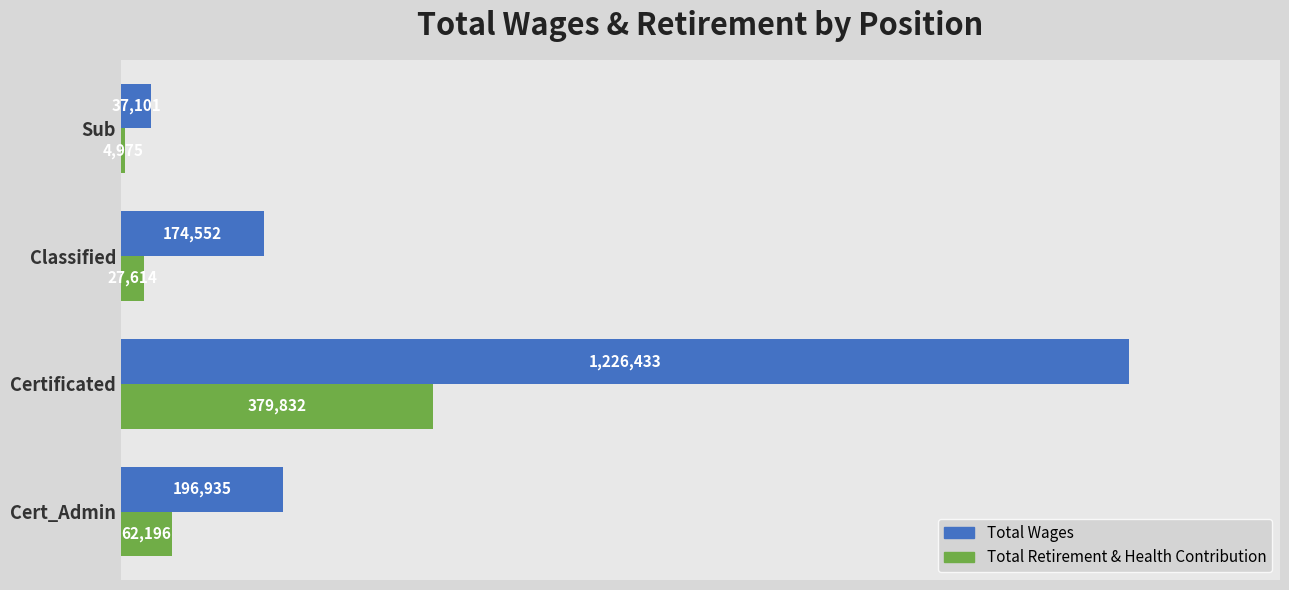

What are all the series names shown in the legend?

Total Wages, Total Retirement & Health Contribution